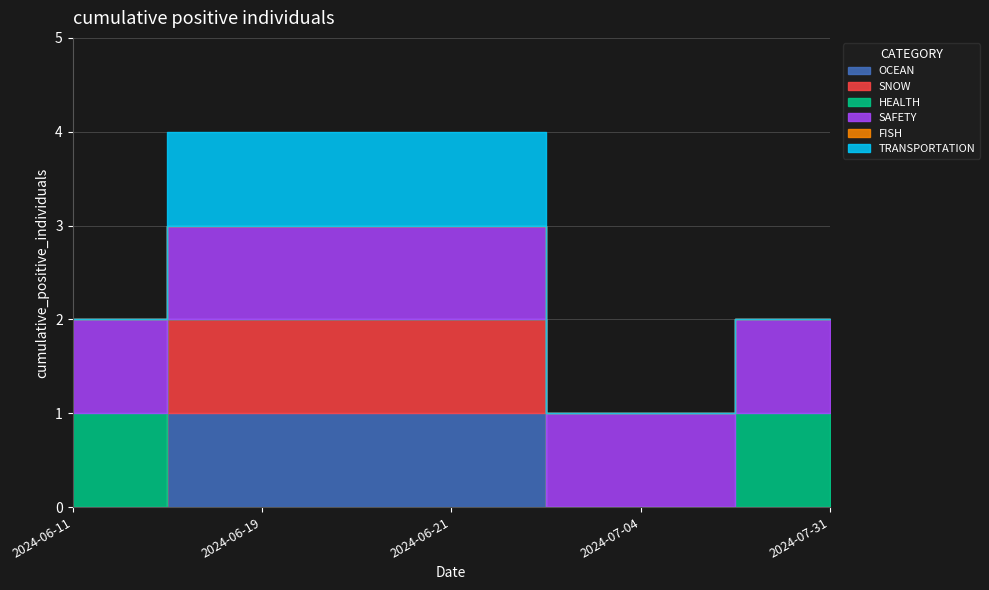

Which series has the largest range (max minus min)?

OCEAN